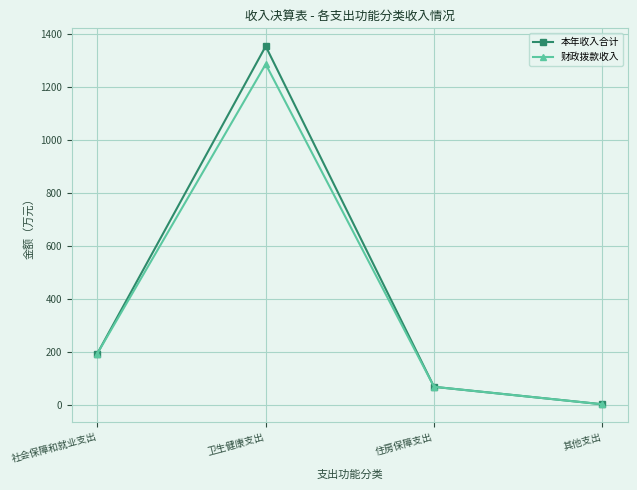

What is the difference between the maximum and minimum values in the 本年收入合计 series?

1353.1